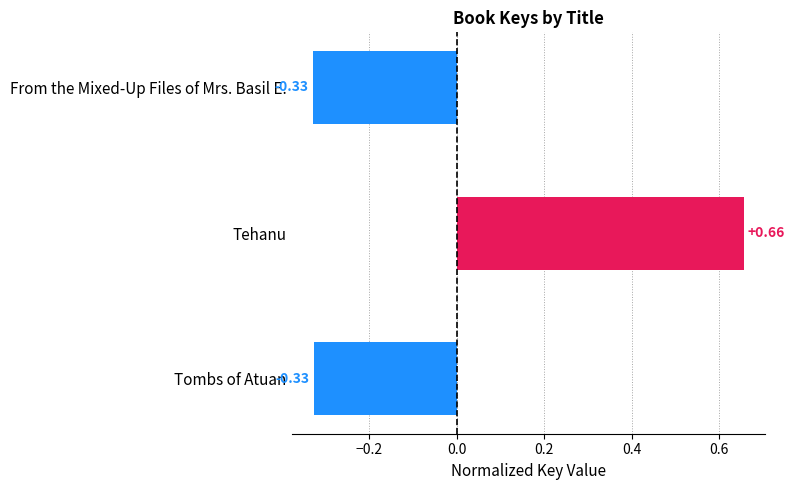

Which label corresponds to the largest value in the chart?

Tehanu